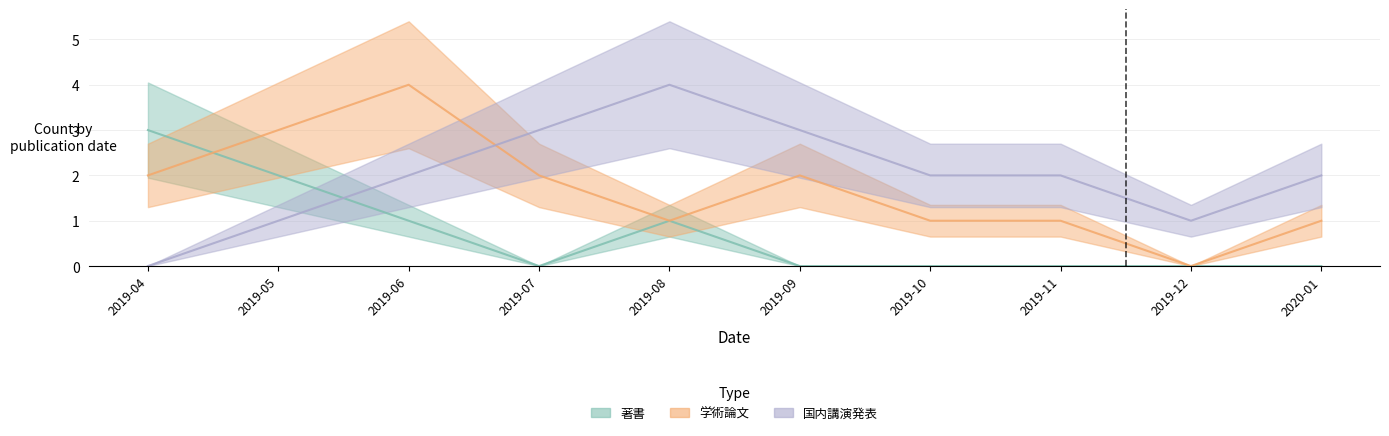

Reading left to right, what are all the values shown in this chart?

著書: 3	2	1	0	1	0	0	0	0	0
学術論文: 2	3	4	2	1	2	1	1	0	1
国内講演発表: 0	1	2	3	4	3	2	2	1	2